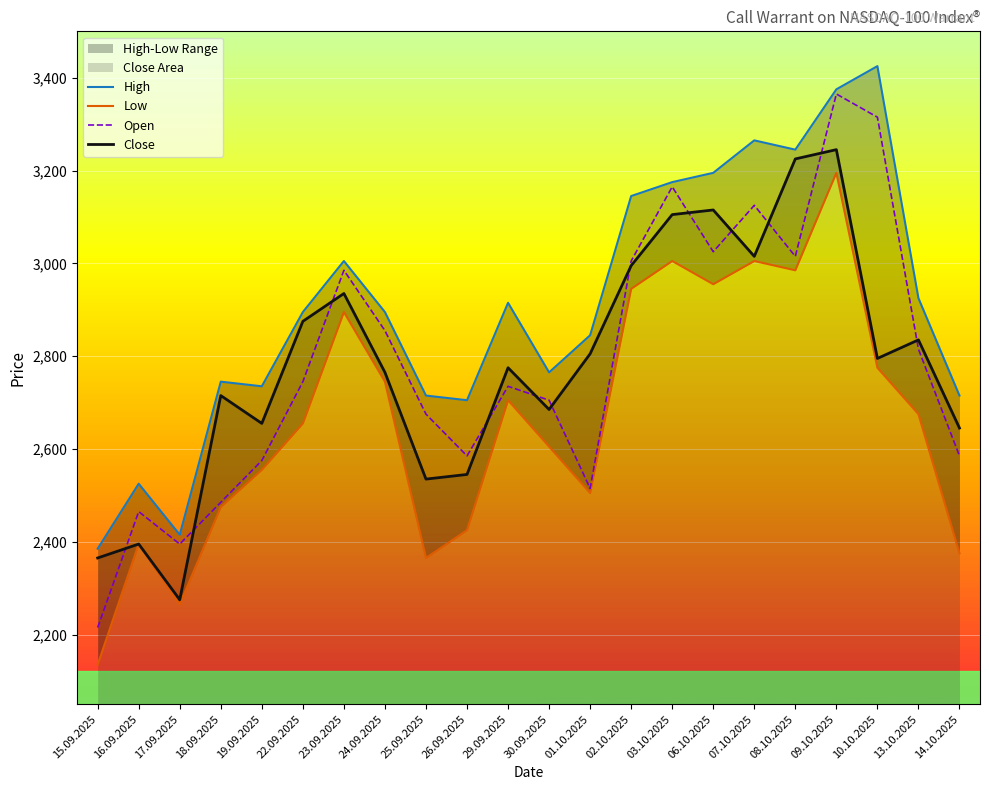

Reading left to right, extract all data points from this chart.

High: 2385	2525	2415	2745	2735	2895	3005	2895	2715	2705	2915	2765	2845	3145	3175	3195	3265	3245	3375	3425	2925	2715
Low: 2135	2395	2265	2475	2555	2655	2895	2745	2365	2425	2705	2605	2505	2945	3005	2955	3005	2985	3195	2775	2675	2375
Open: 2215	2465	2395	2485	2575	2745	2985	2855	2675	2585	2735	2705	2515	3005	3165	3025	3125	3015	3365	3315	2815	2585
Close: 2365	2395	2275	2715	2655	2875	2935	2765	2535	2545	2775	2685	2805	2995	3105	3115	3015	3225	3245	2795	2835	2645